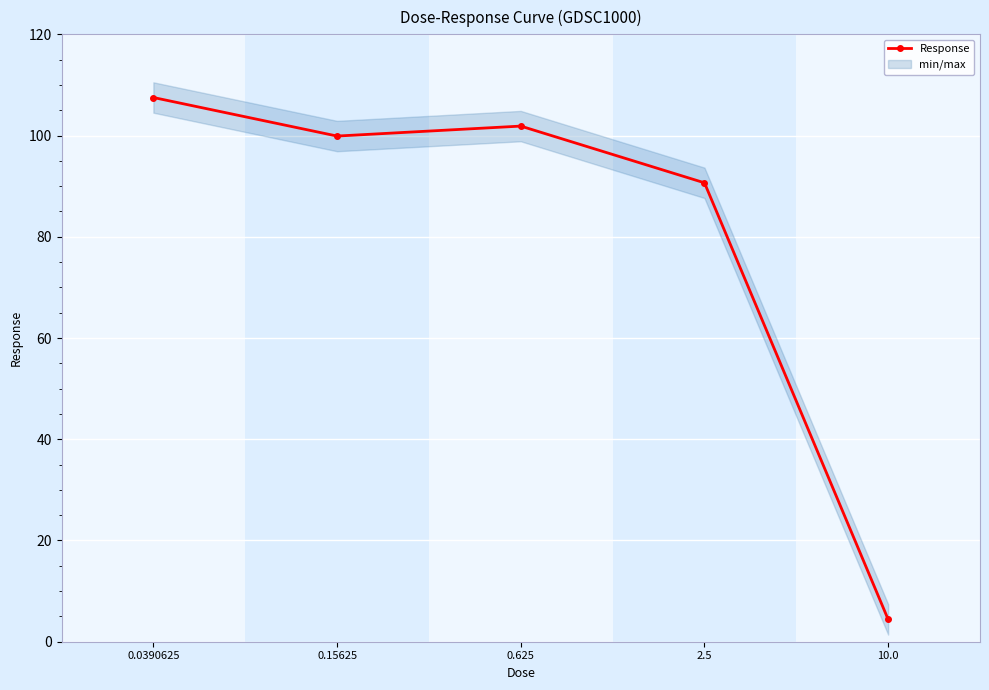

How many values are below 99?

2